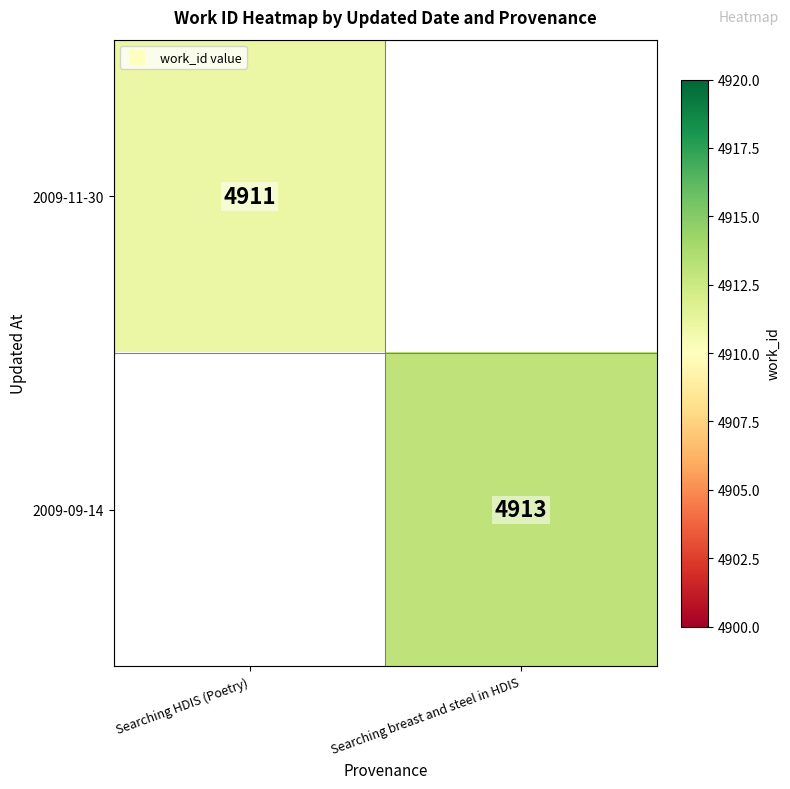

At how many categories does at least one series exceed 4911?

1